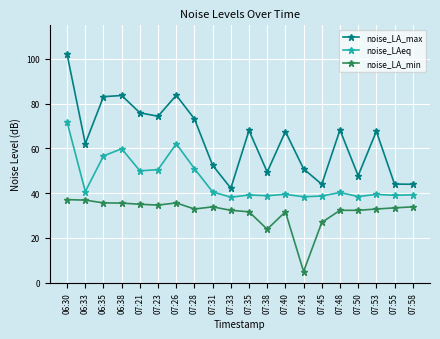

What position from the left is 07:53?

18